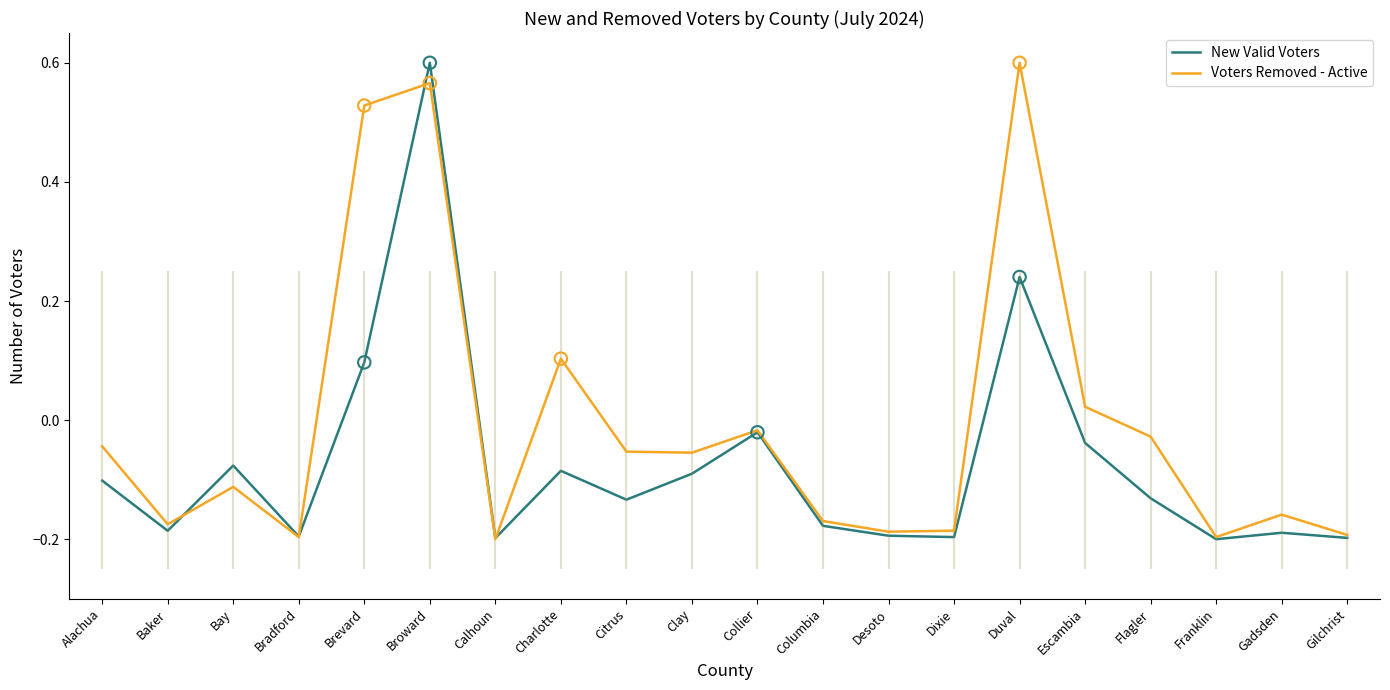

Which series has the largest total across all categories?

Voters Removed - Active